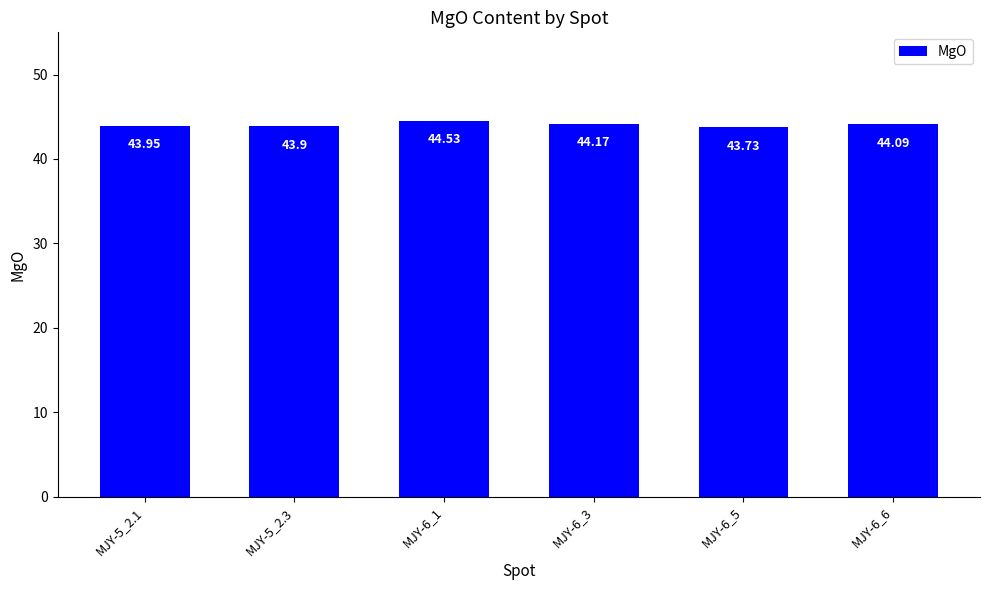

Is it true that the value at MJY-6_6 is 78.6?

False